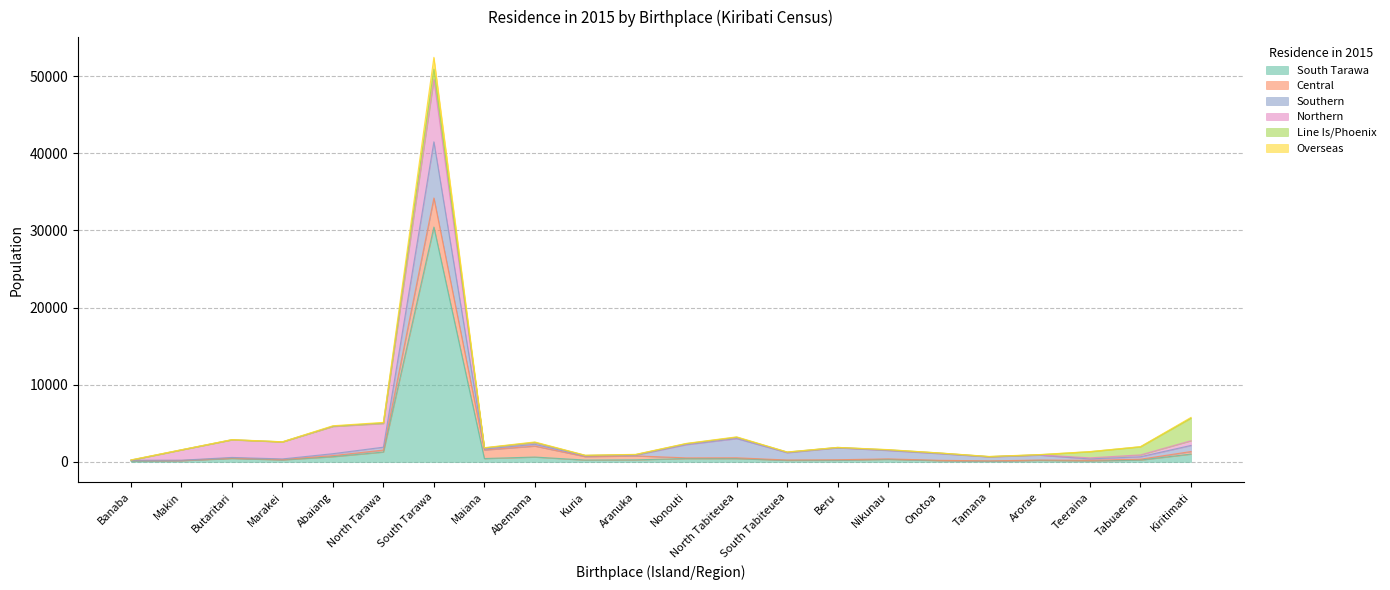

What is the spread (max minus min) of values at Abaiang?

3485